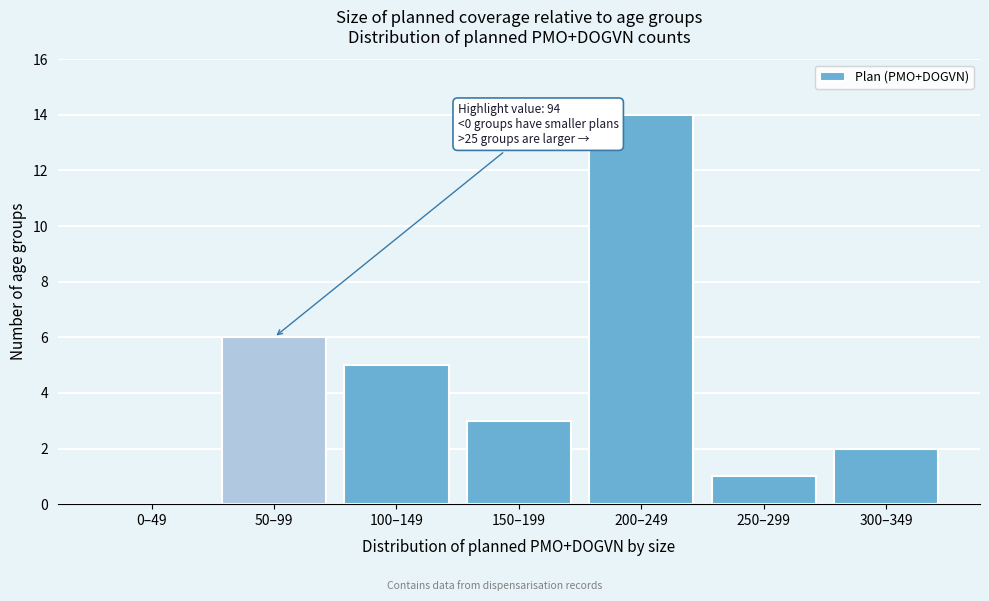

Reading right to left, transcribe all the data shown in this chart.

300–349=2	250–299=1	200–249=14	150–199=3	100–149=5	50–99=6	0–49=0